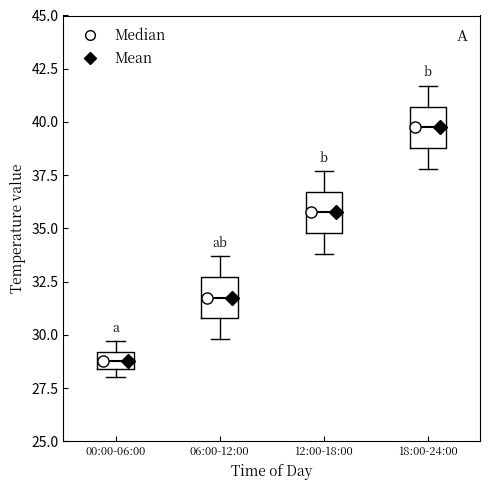

Reading left to right, read every box against the y-axis: the position of its median line, the range the box covers, and the ends of its whiskers. The values are not printed on the chart, so give them approximately, as read against the axis.

00:00-06:00: median 29.0 (inside the box), box 28.5 to 29.0, whiskers 28.0 to 29.5
06:00-12:00: median 32.0, box 31.0 to 32.5, whiskers 30.0 to 33.5
12:00-18:00: median 36.0, box 35.0 to 36.5, whiskers 34.0 to 37.5
18:00-24:00: median 40.0, box 39.0 to 40.5, whiskers 38.0 to 41.5